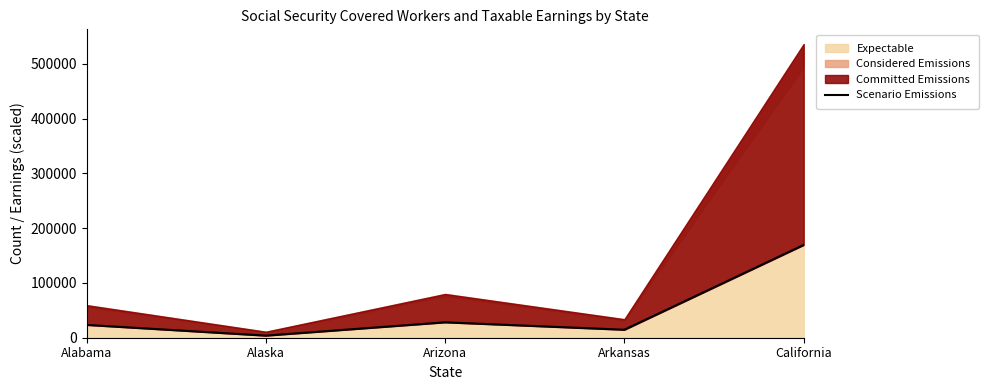

Reading right to left, what are all the values shown in this chart?

California=169403.3	Arkansas=14574.9	Arizona=28137.1	Alaska=3822.3	Alabama=23418.2